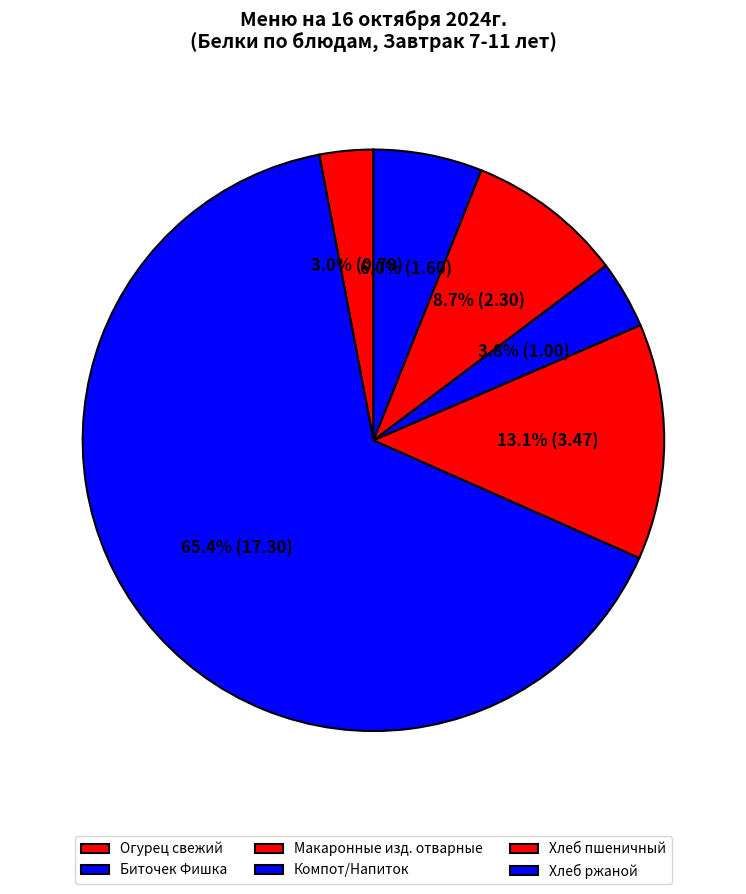

The Биточек Фишка slice represents 56% of the pie. True or false?

False